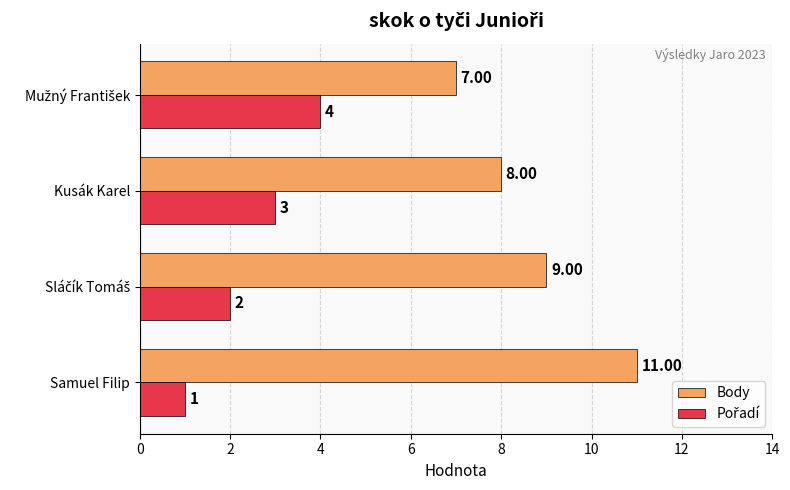

Which series has the largest range (max minus min)?

Body